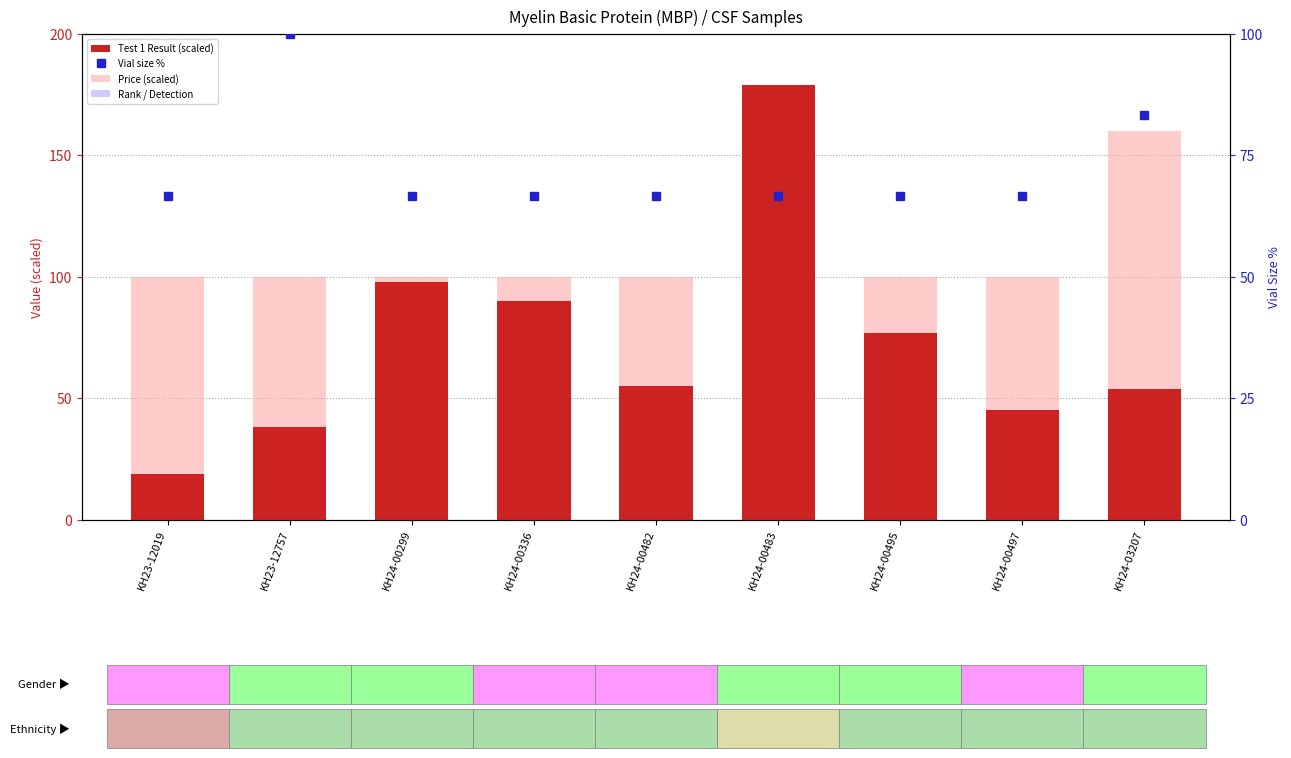

List the labels in order of Test 1 Result (scaled) value, smallest first.

KH23-12019, KH23-12757, KH24-00497, KH24-03207, KH24-00482, KH24-00495, KH24-00336, KH24-00299, KH24-00483